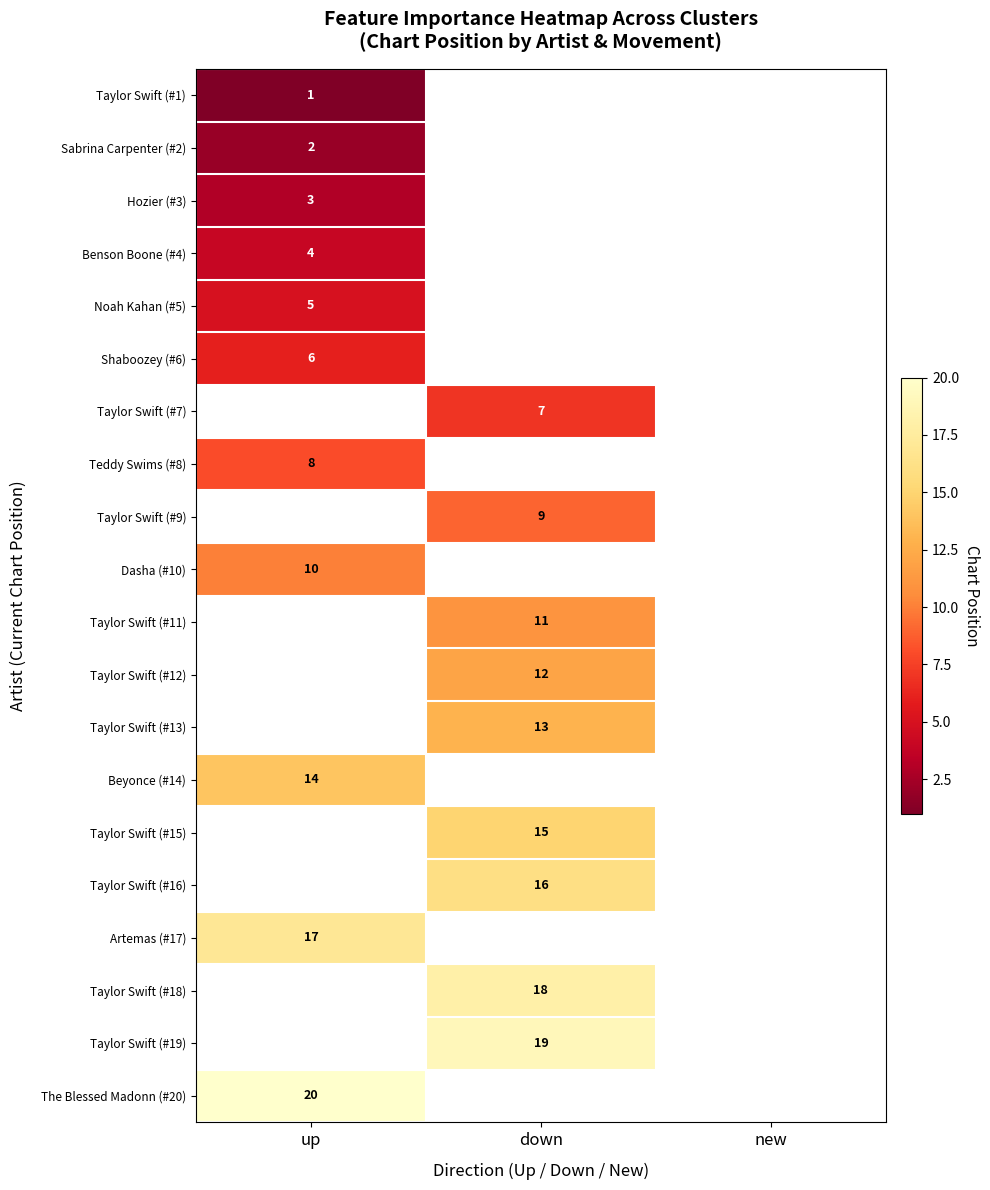

Is it true that Taylor Swift (#19) equals 5 at down?

False